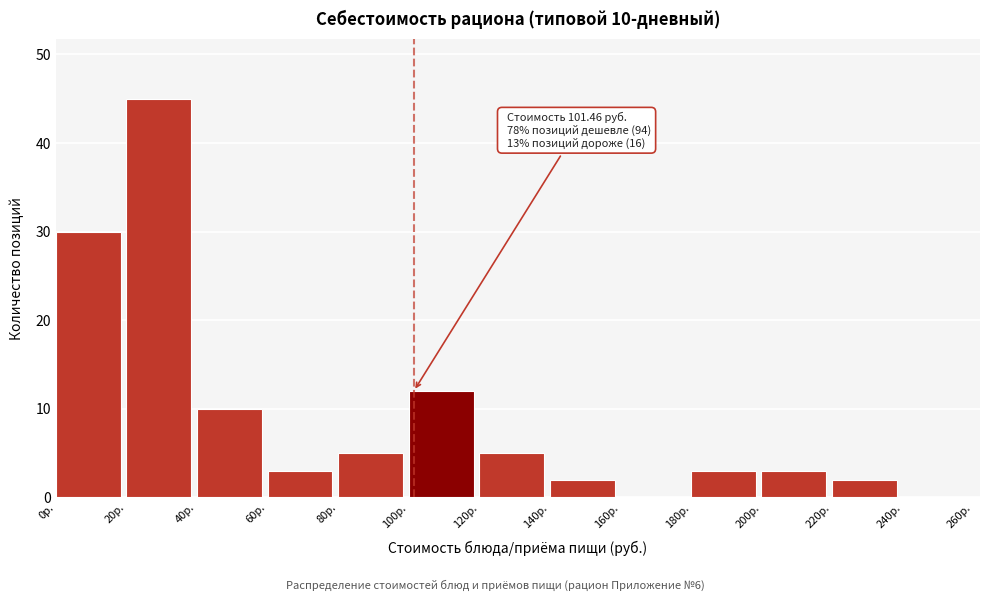

Over which range of the x-axis is the bar tallest?

20 to 40